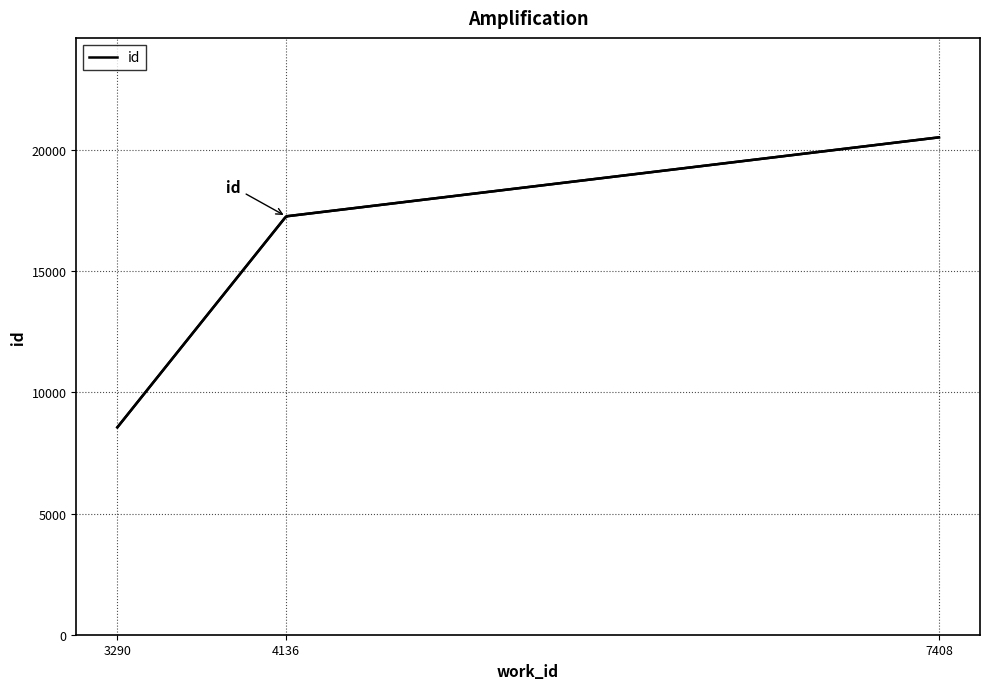

What is the greatest value displayed?

20517